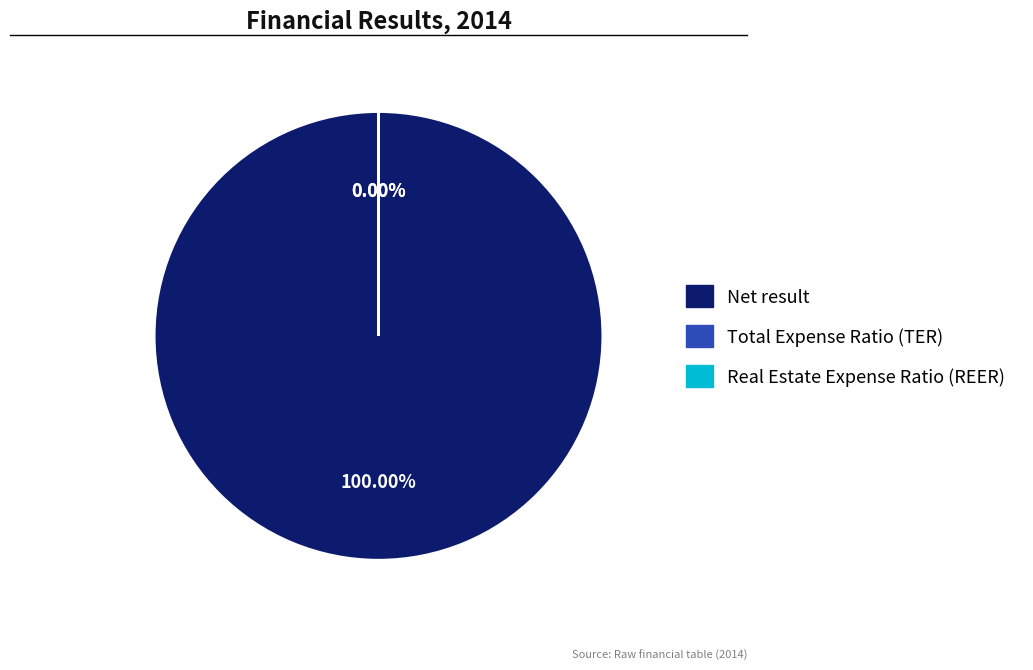

Which category accounts for the majority?

Net result